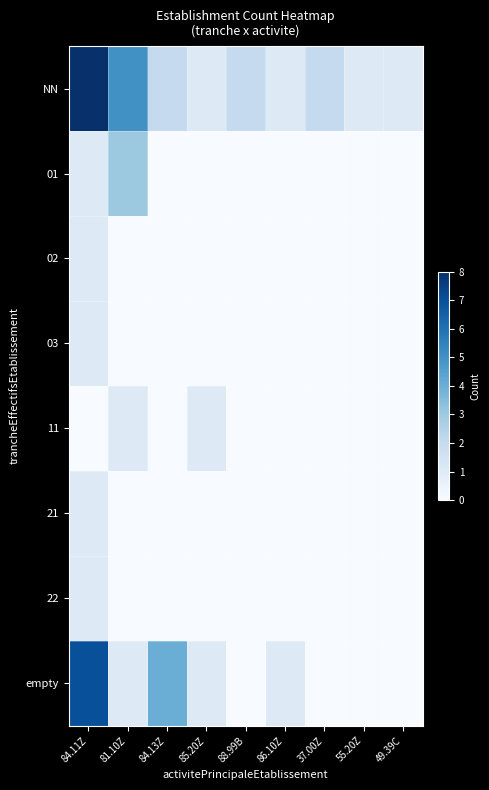

Reading left to right, extract all data points from this chart.

NN: 84.11Z=8	81.10Z=5	84.13Z=2	85.20Z=1	88.99B=2	86.10Z=1	37.00Z=2	55.20Z=1	49.39C=1
01: 84.11Z=1	81.10Z=3	84.13Z=0	85.20Z=0	88.99B=0	86.10Z=0	37.00Z=0	55.20Z=0	49.39C=0
02: 84.11Z=1	81.10Z=0	84.13Z=0	85.20Z=0	88.99B=0	86.10Z=0	37.00Z=0	55.20Z=0	49.39C=0
03: 84.11Z=1	81.10Z=0	84.13Z=0	85.20Z=0	88.99B=0	86.10Z=0	37.00Z=0	55.20Z=0	49.39C=0
11: 84.11Z=0	81.10Z=1	84.13Z=0	85.20Z=1	88.99B=0	86.10Z=0	37.00Z=0	55.20Z=0	49.39C=0
21: 84.11Z=1	81.10Z=0	84.13Z=0	85.20Z=0	88.99B=0	86.10Z=0	37.00Z=0	55.20Z=0	49.39C=0
22: 84.11Z=1	81.10Z=0	84.13Z=0	85.20Z=0	88.99B=0	86.10Z=0	37.00Z=0	55.20Z=0	49.39C=0
empty: 84.11Z=7	81.10Z=1	84.13Z=4	85.20Z=1	88.99B=0	86.10Z=1	37.00Z=0	55.20Z=0	49.39C=0